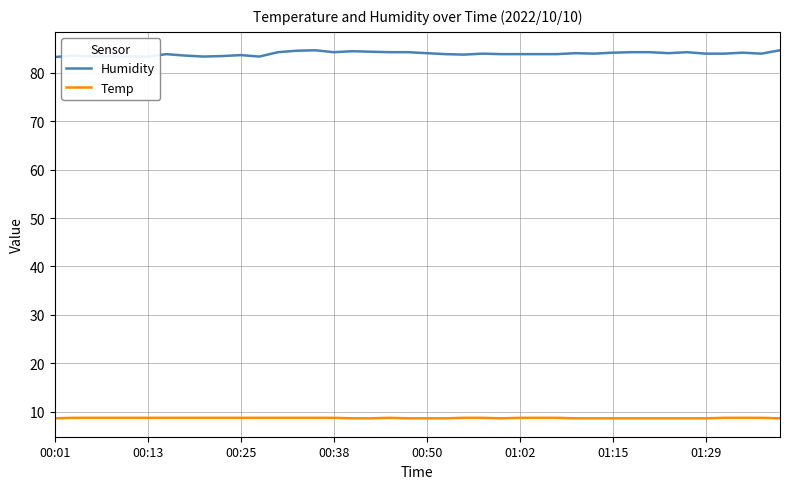

What is the greatest value displayed?

84.7